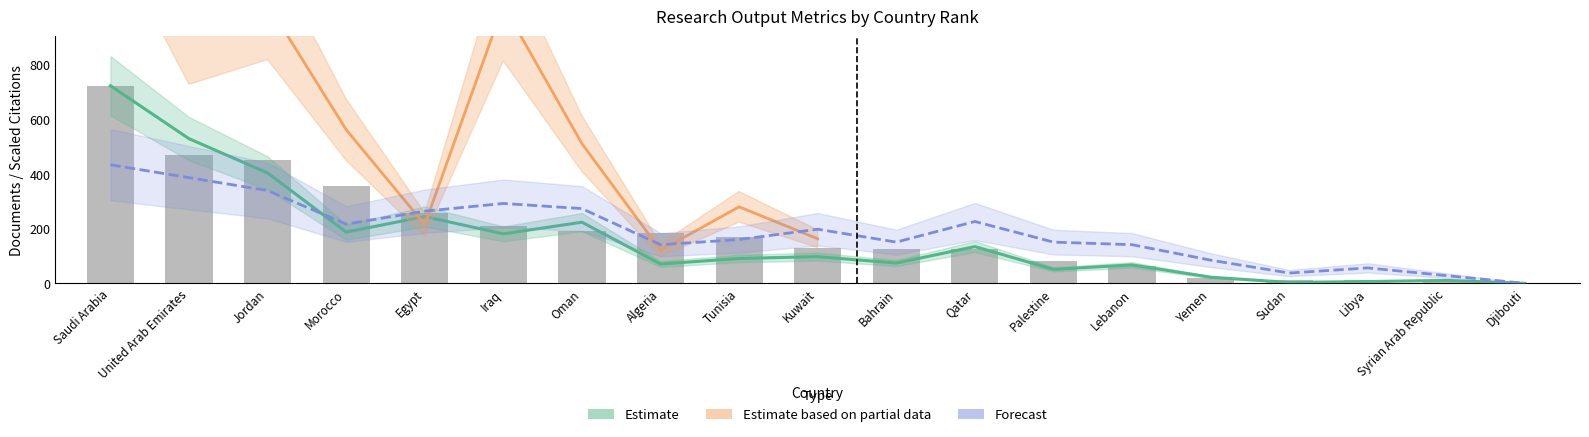

Rank the categories by value from lowest to highest.

Djibouti, Syrian Arab Republic, Sudan, Libya, Yemen, Lebanon, Palestine, Bahrain, Qatar, Kuwait, Tunisia, Algeria, Oman, Iraq, Egypt, Morocco, Jordan, United Arab Emirates, Saudi Arabia